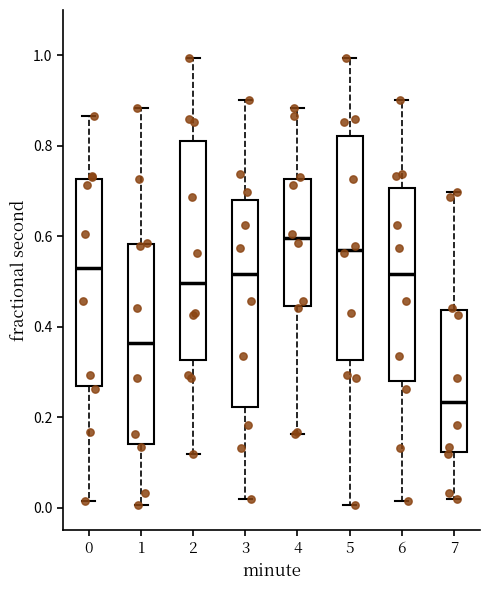

Which box has the lowest median line?

7